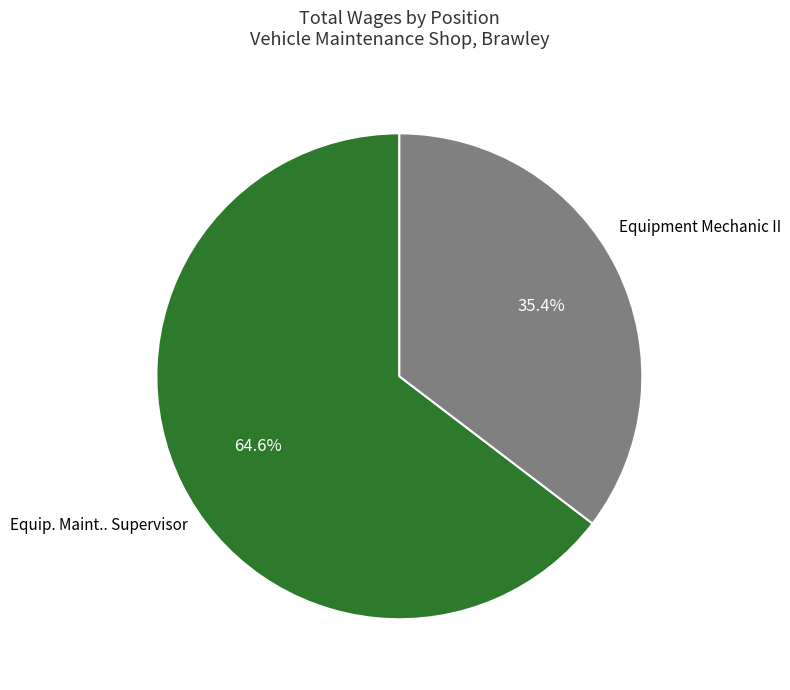

What is the total percentage of Equip. Maint.. Supervisor and Equipment Mechanic II?

100.0%